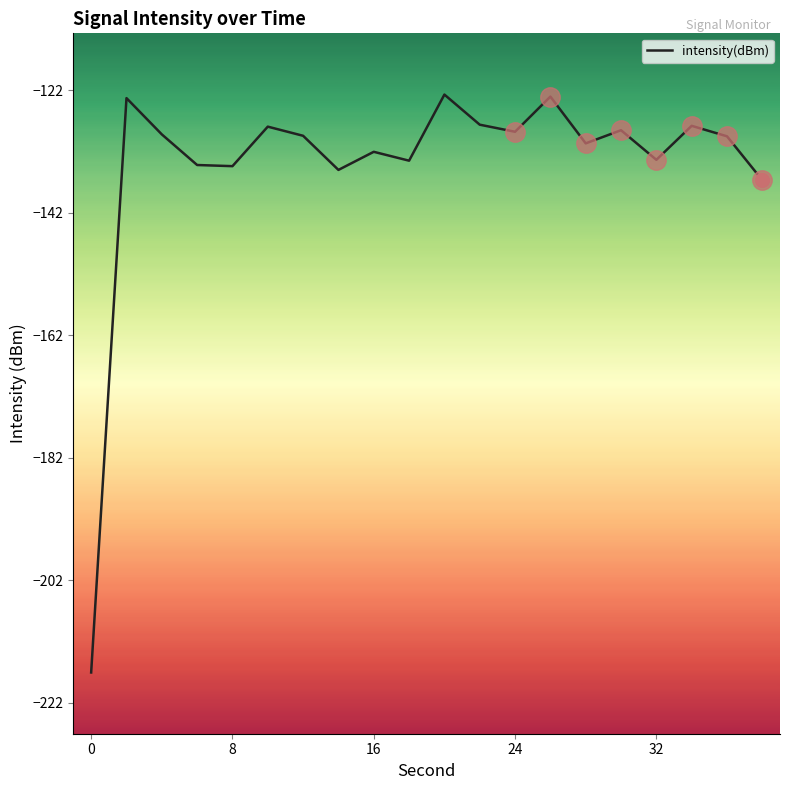

What is the average value?

-134.2